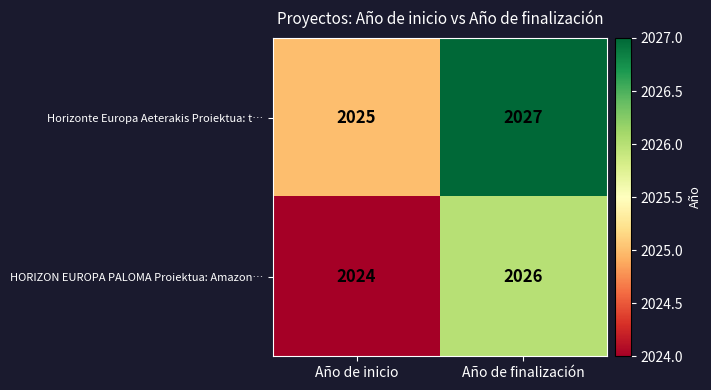

What is the sum of all Horizonte Europa Aeterakis Proiektua: t… values?

4052